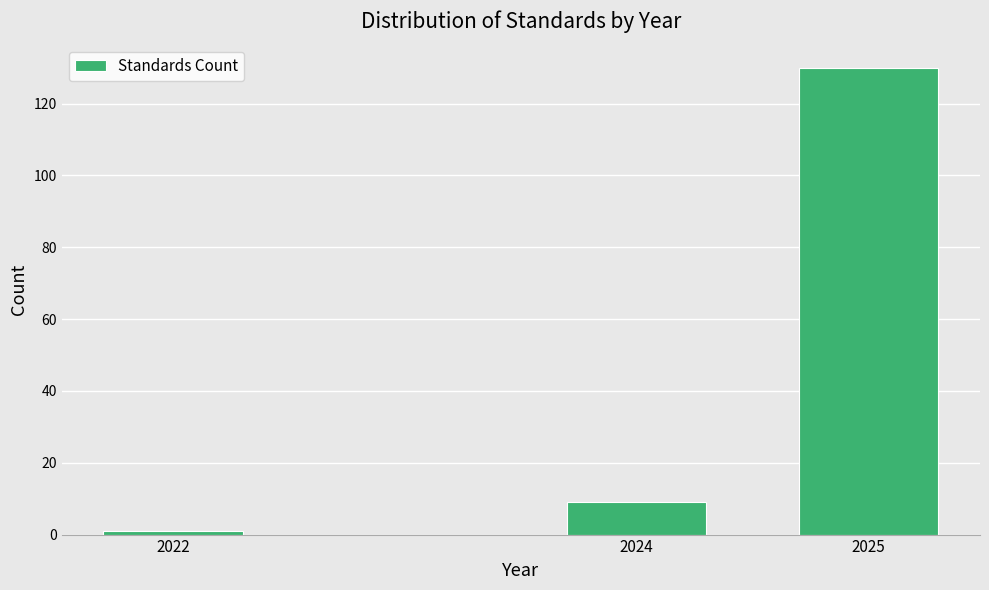

Reading left to right, extract all data points from this chart.

1	9	130